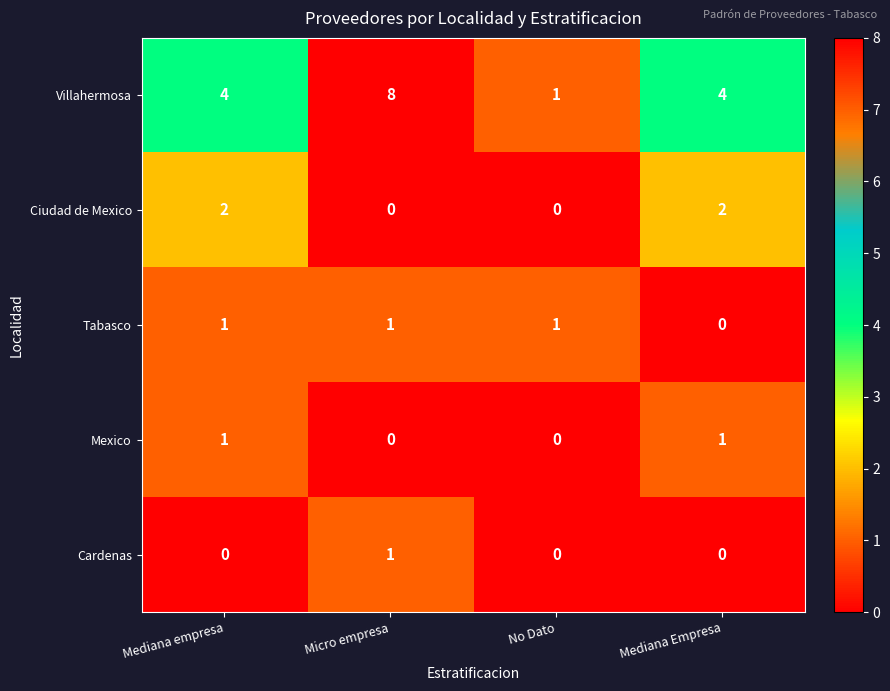

How many data points in Mexico are less than 1?

2